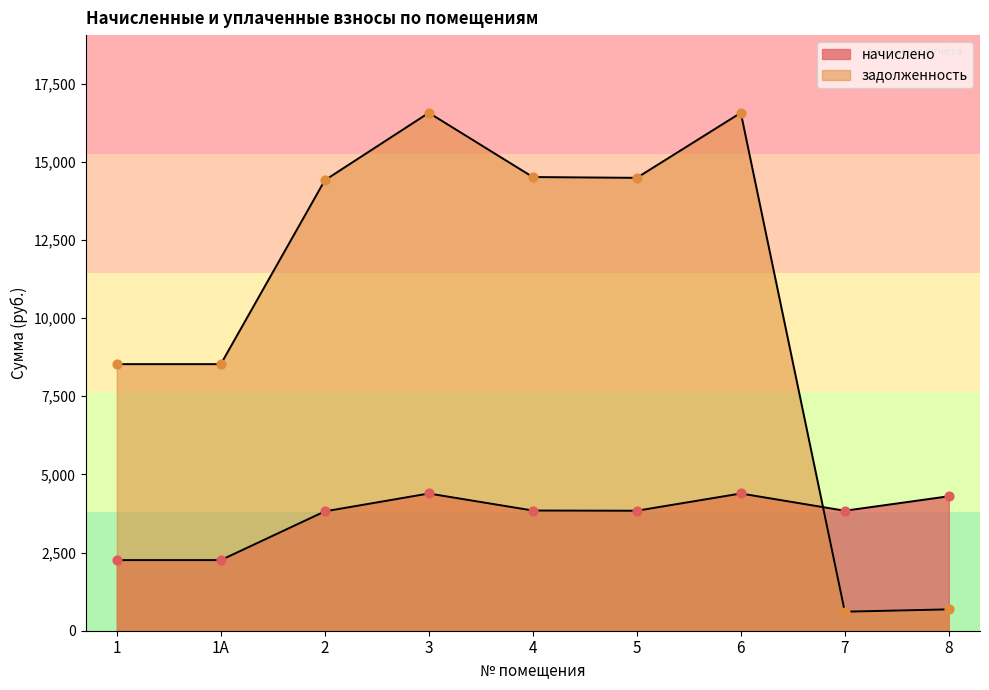

What are all the series names shown in the legend?

начислено, задолженность